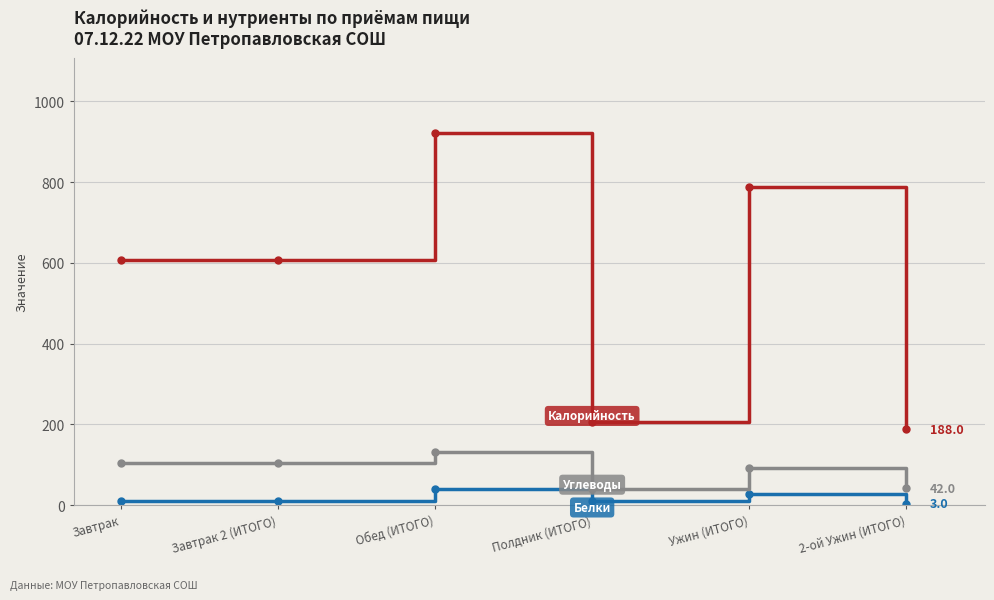

What is the difference between the highest and lowest values at Полдник (ИТОГО)?

196.7